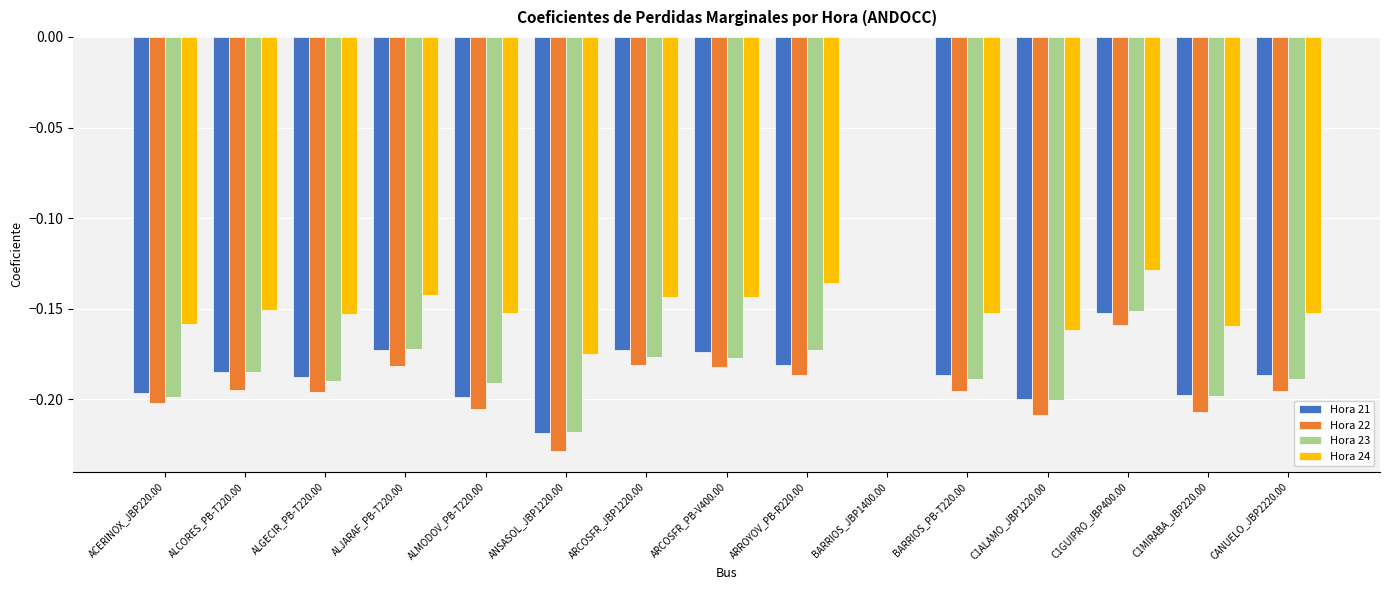

The value of Hora 23 at ANSASOL_JBP1220.00 is -0.1. True or false?

False